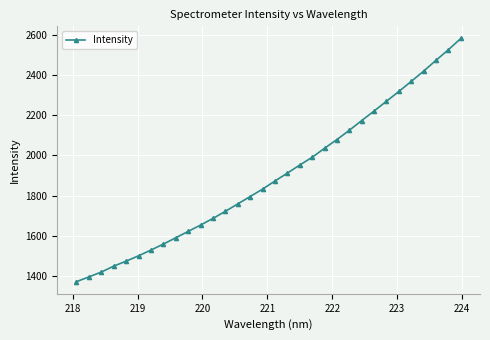

What is the smallest value displayed?

1369.8